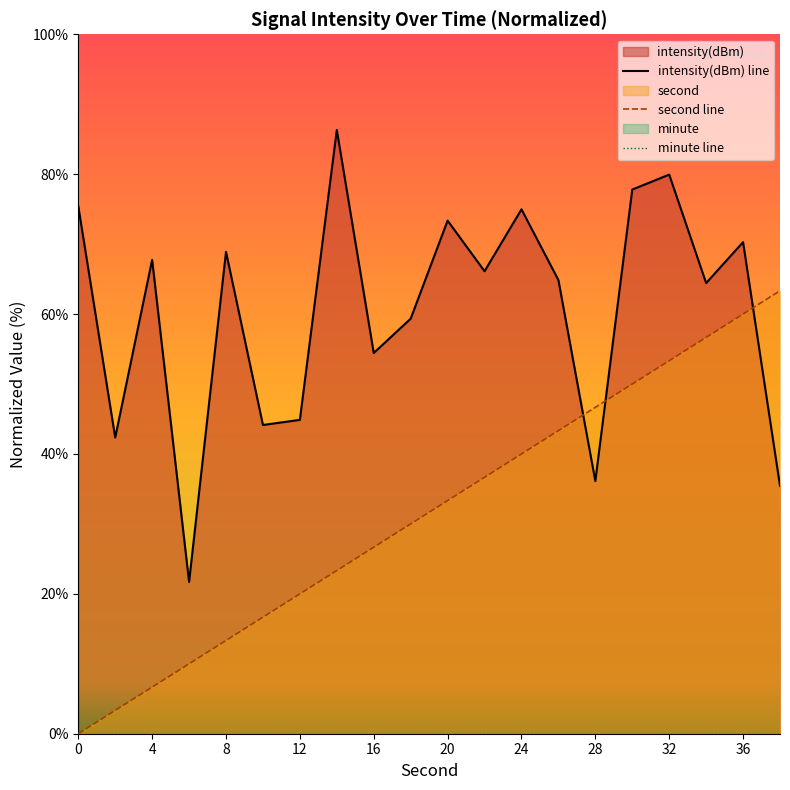

Rank the series by their average value, from lowest to highest.

minute line, second line, intensity(dBm) line